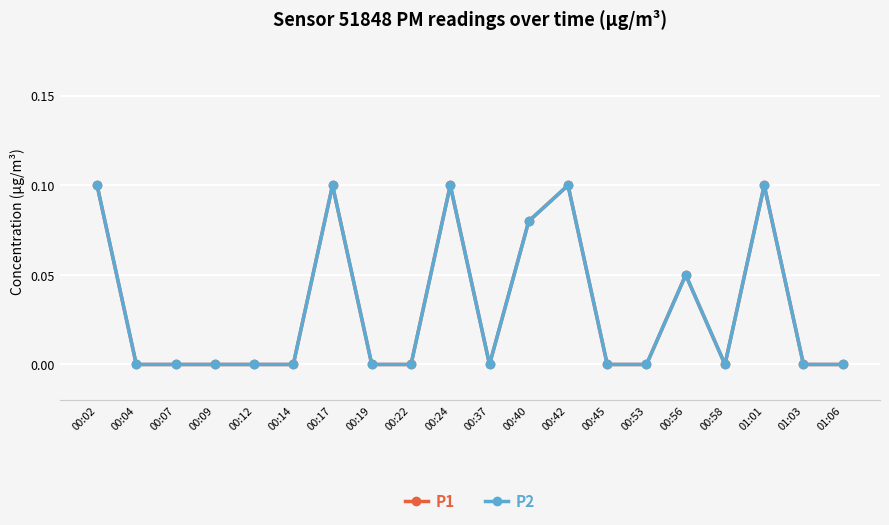

What is the label of the 9th point from the left?

00:22